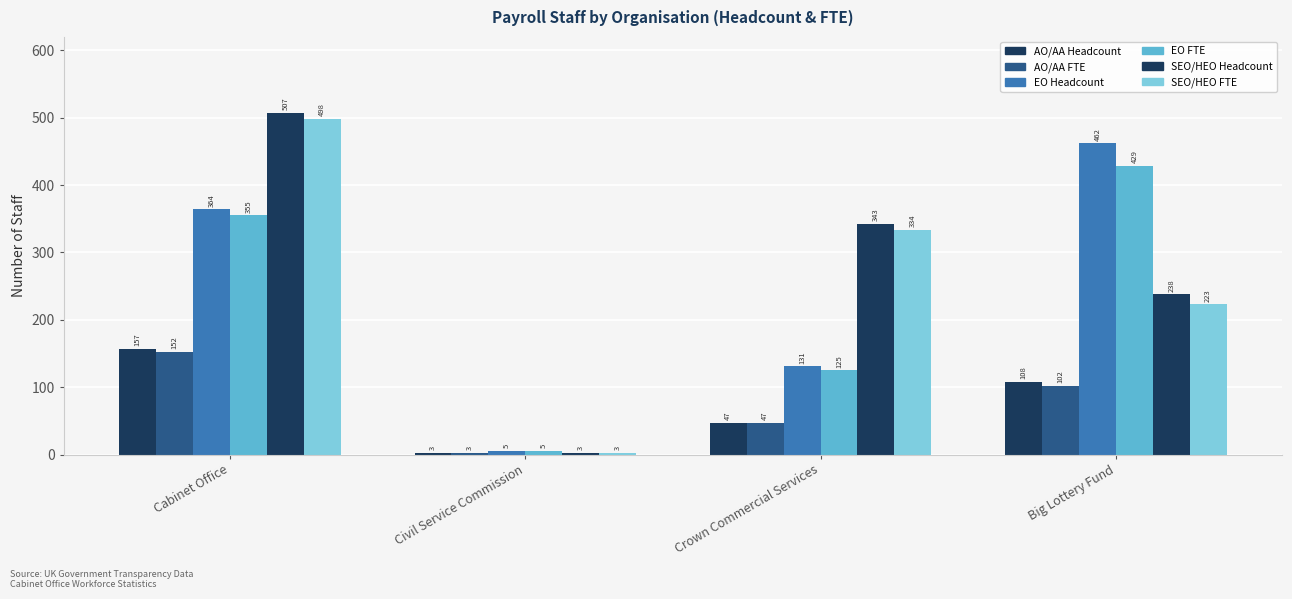

List the series in order of their peak value, lowest first.

AO/AA FTE, AO/AA Headcount, EO FTE, EO Headcount, SEO/HEO FTE, SEO/HEO Headcount